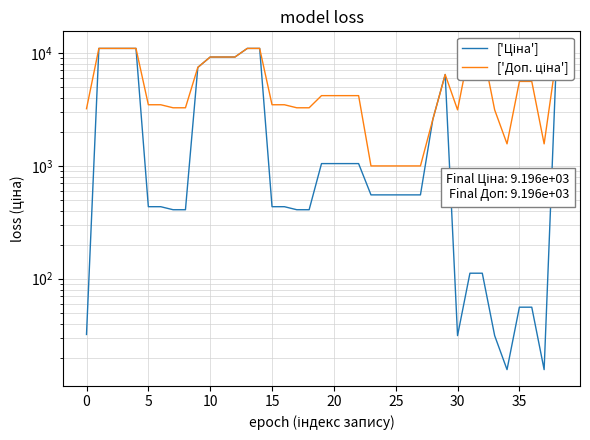

Which category has the lowest value in the ['Ціна'] series?

34